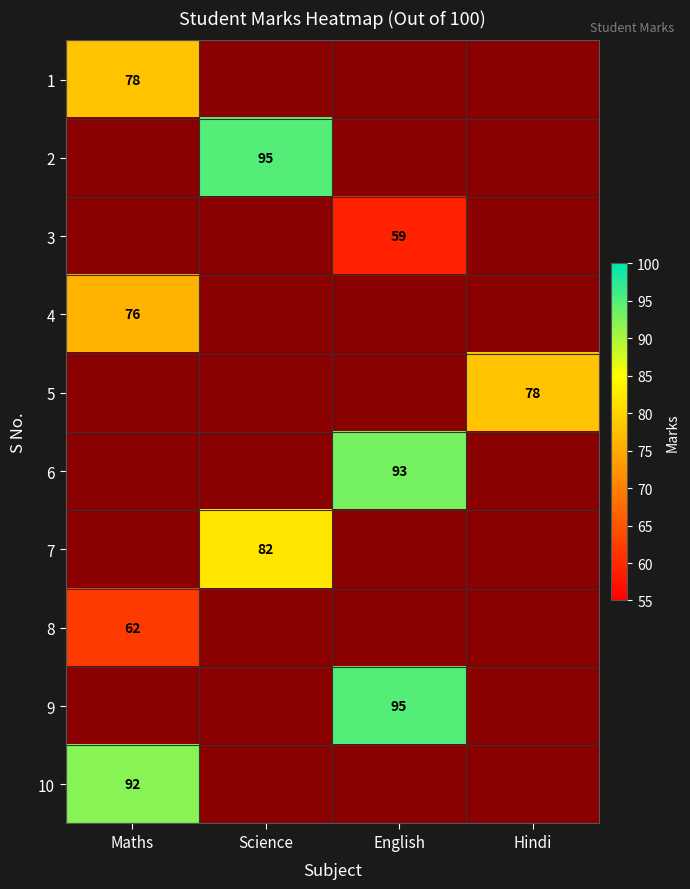

The 7 series shows 82 at Science. True or false?

True